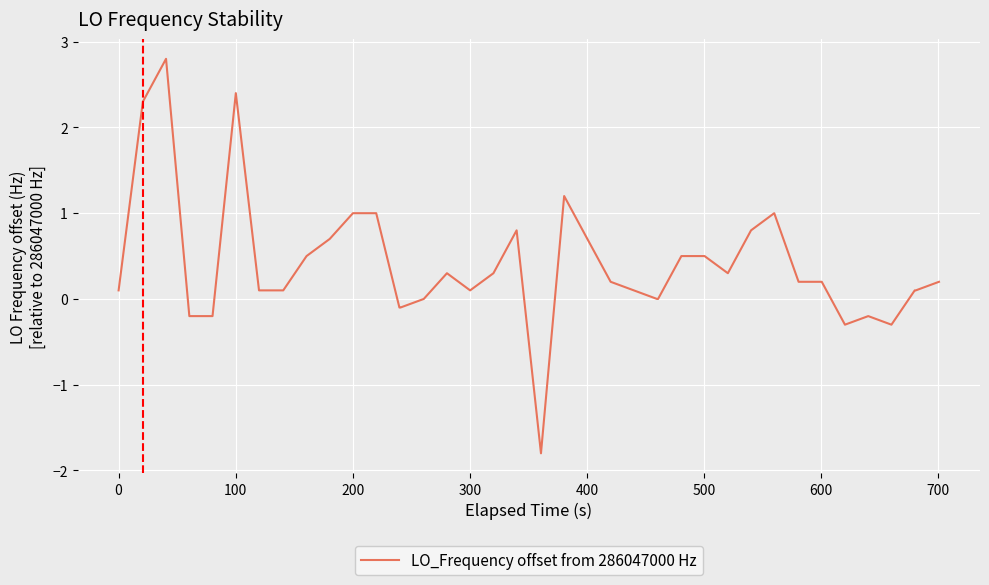

What is the maximum value shown in the chart?

2.8